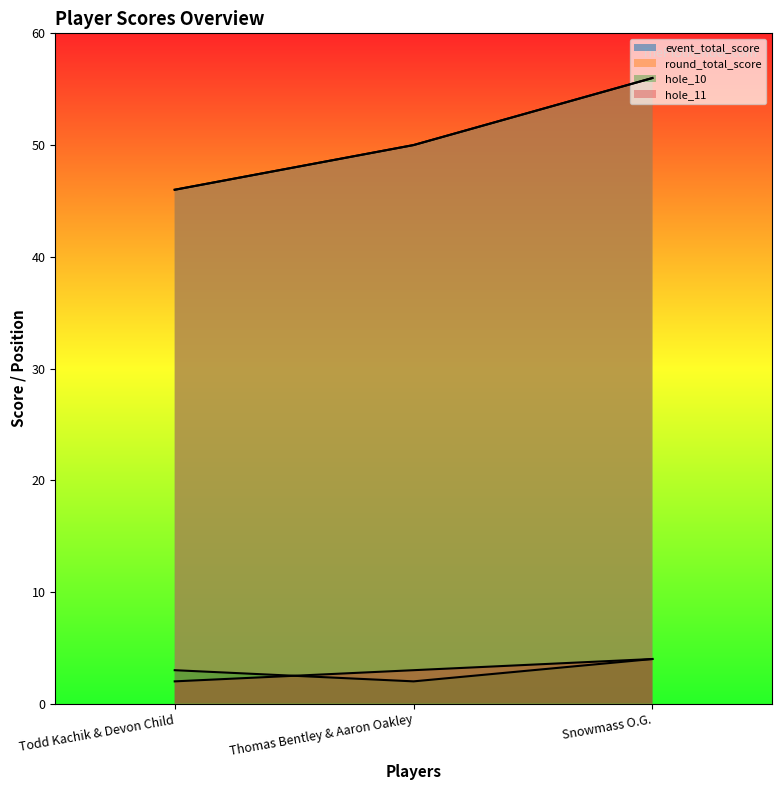

Reading right to left, transcribe all the data shown in this chart.

event_total_score: 56	50	46
round_total_score: 56	50	46
hole_10: 4	2	3
hole_11: 4	3	2